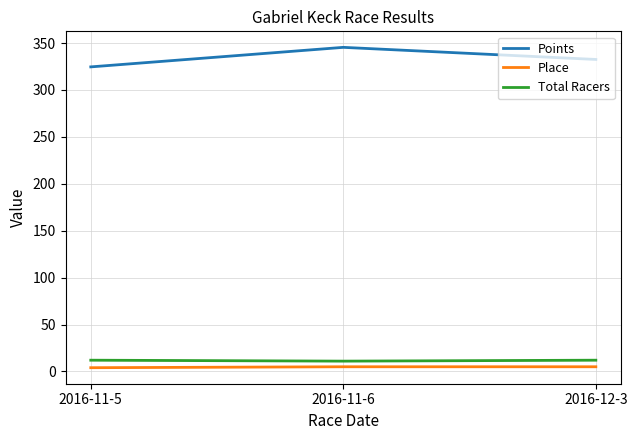

Is it true that Points equals 324.6 at 2016-11-5?

True